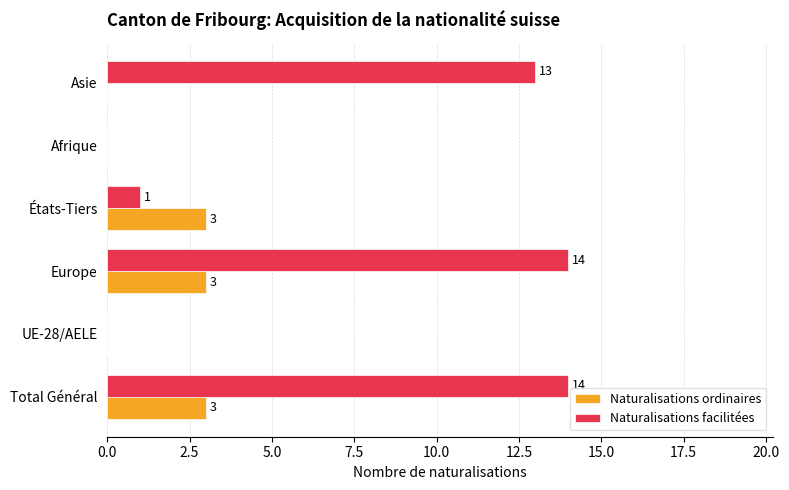

True or false: Naturalisations ordinaires has a value of 3 at Europe.

True